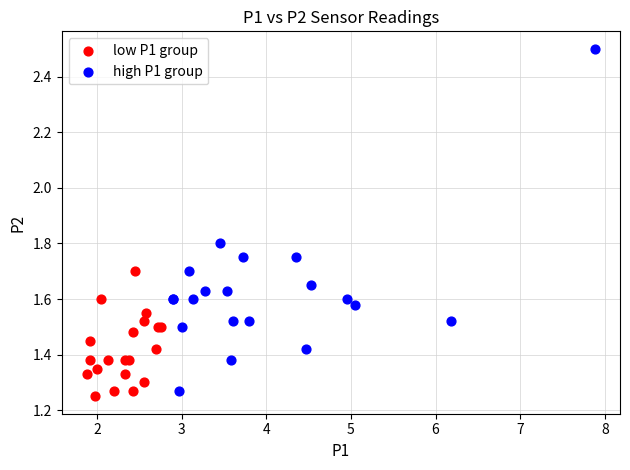

Which series has the largest Y range (max minus min)?

high P1 group